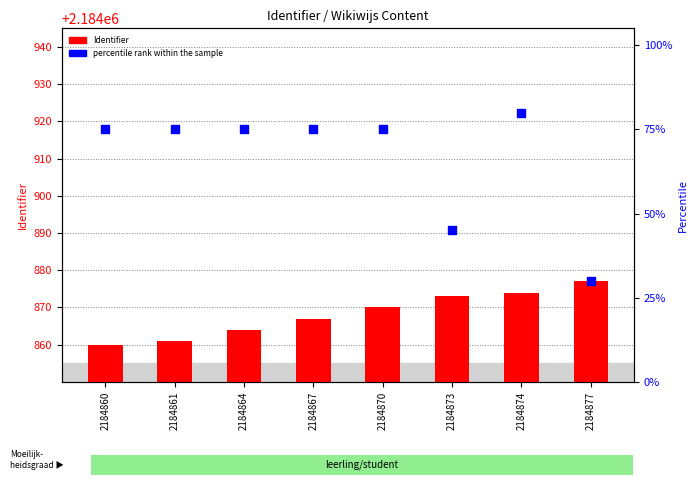

At how many categories does at least one series exceed 1269975?

8